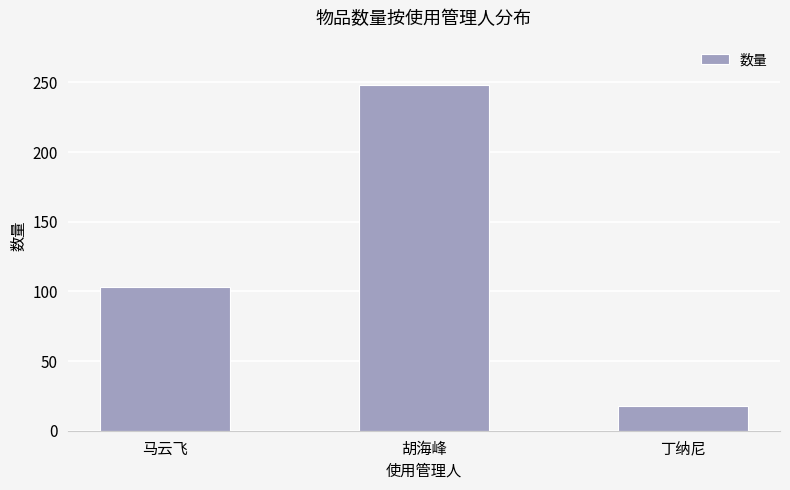

What is the maximum value shown in the chart?

248